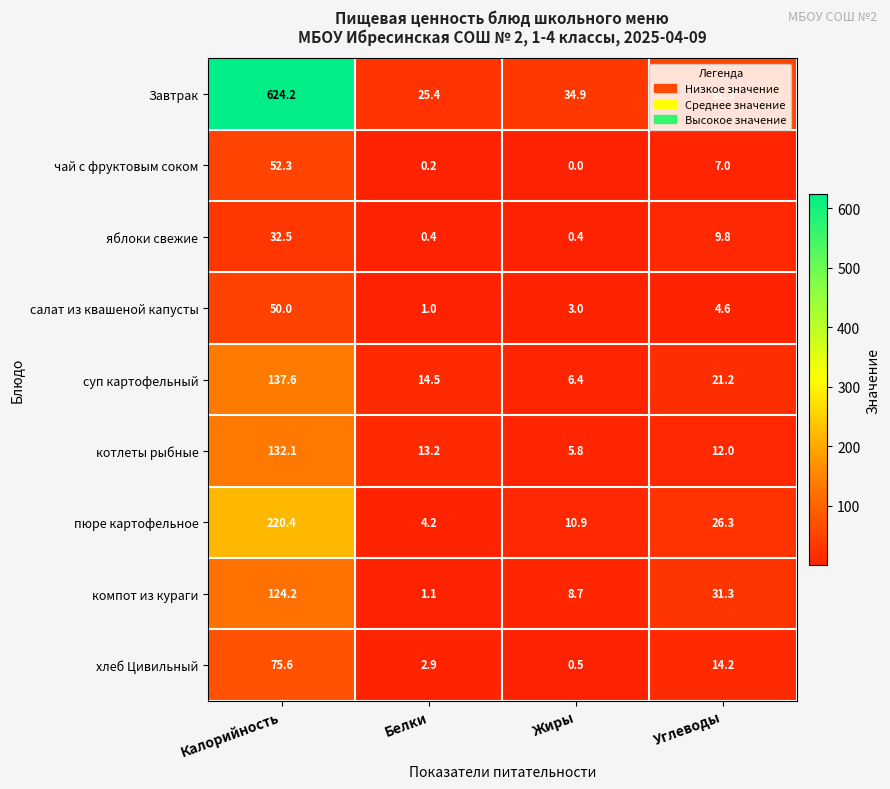

Read the салат из квашеной капусты value at Белки.

1.0